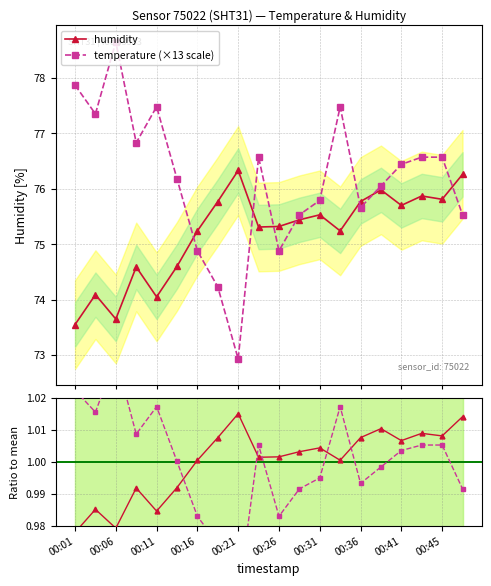

True or false: temperature (×13 scale) has more than 1 interior local peaks.

True